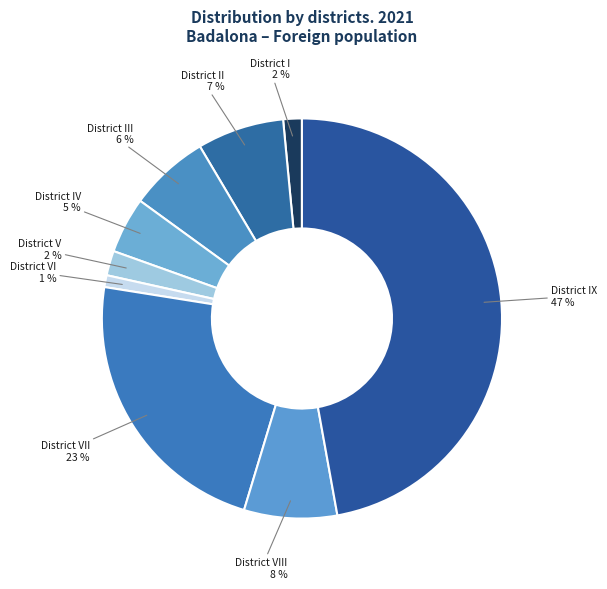

To the nearest percent, what portion does District VI represent?

1%